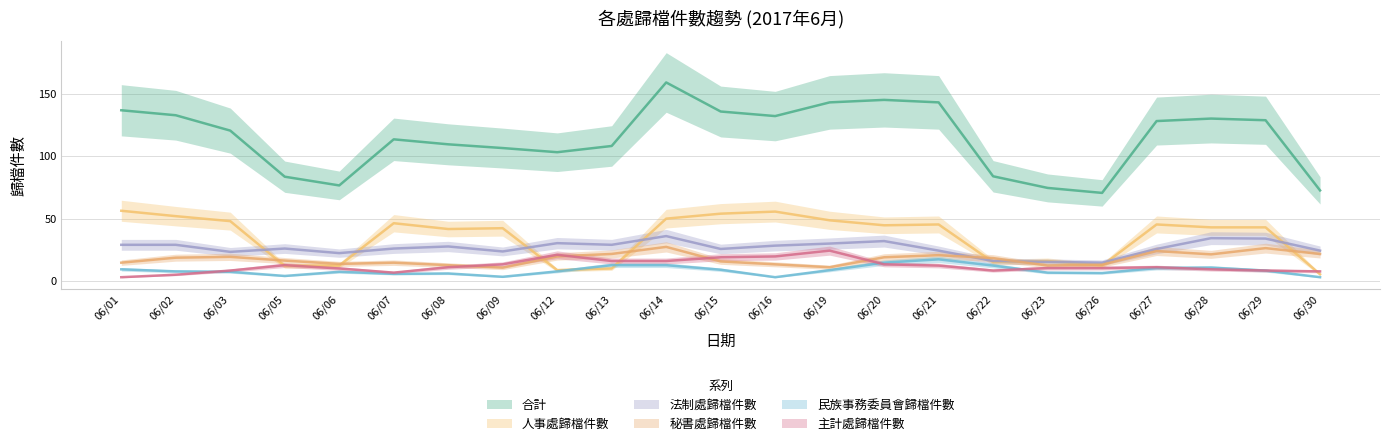

How many lines are shown in the chart?

6